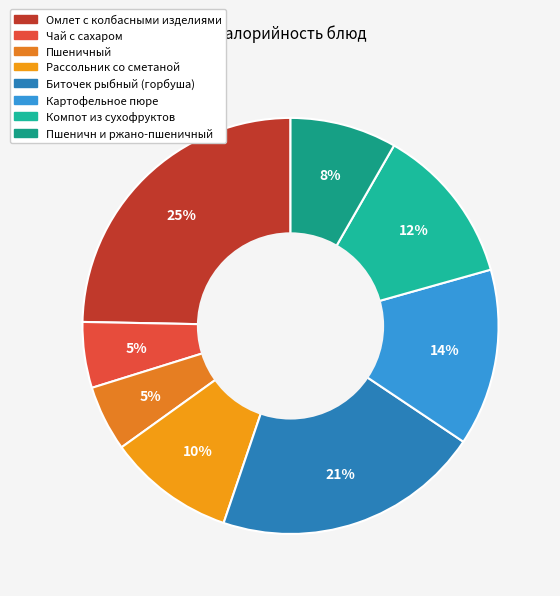

Is the sum of Рассольник со сметаной and Пшеничный greater than half?

No